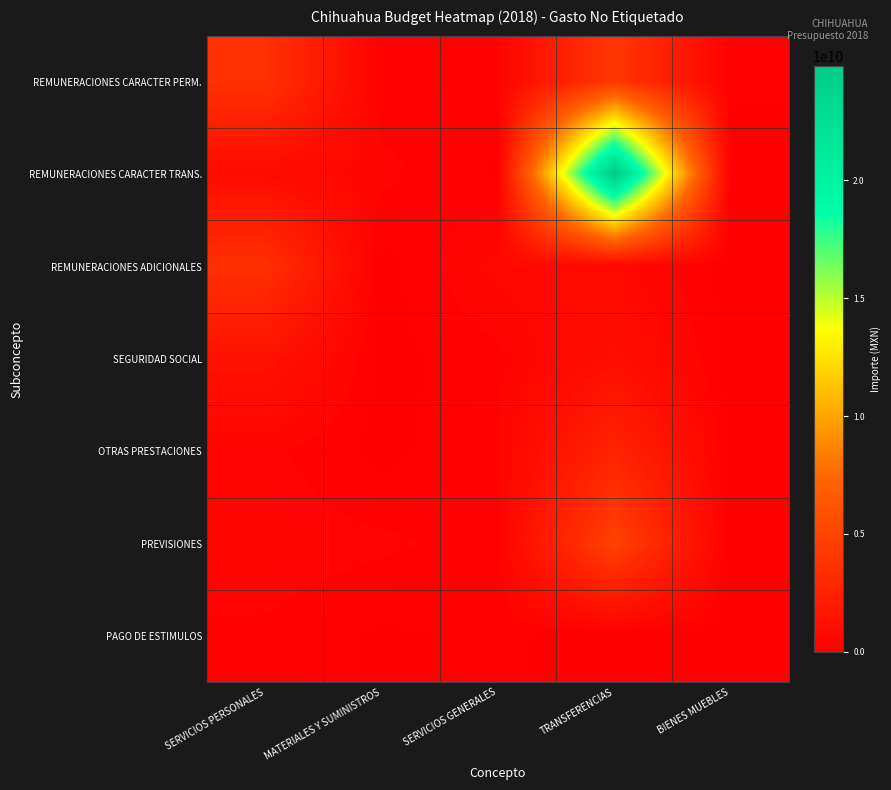

Reading left to right, transcribe all the data shown in this chart.

REMUNERACIONES CARACTER PERM.: SERVICIOS PERSONALES=3642135404.6	MATERIALES Y SUMINISTROS=148047193.6	SERVICIOS GENERALES=237721380.1	TRANSFERENCIAS=4056881637.0	BIENES MUEBLES=132906198.8
REMUNERACIONES CARACTER TRANS.: SERVICIOS PERSONALES=777496006.6	MATERIALES Y SUMINISTROS=360622090.6	SERVICIOS GENERALES=65191211.4	TRANSFERENCIAS=24853881337.2	BIENES MUEBLES=2458831.0
REMUNERACIONES ADICIONALES: SERVICIOS PERSONALES=3577709706.2	MATERIALES Y SUMINISTROS=62896.0	SERVICIOS GENERALES=585520878.0	TRANSFERENCIAS=593337119.3	BIENES MUEBLES=0.0
SEGURIDAD SOCIAL: SERVICIOS PERSONALES=1327728646.6	MATERIALES Y SUMINISTROS=17248616.7	SERVICIOS GENERALES=230754311.0	TRANSFERENCIAS=1042485151.4	BIENES MUEBLES=0.0
OTRAS PRESTACIONES: SERVICIOS PERSONALES=354878181.9	MATERIALES Y SUMINISTROS=23748633.3	SERVICIOS GENERALES=283623949.9	TRANSFERENCIAS=2619260199.1	BIENES MUEBLES=0.0
PREVISIONES: SERVICIOS PERSONALES=430443158.2	MATERIALES Y SUMINISTROS=337603804.0	SERVICIOS GENERALES=197552592.3	TRANSFERENCIAS=4816024616.2	BIENES MUEBLES=0.0
PAGO DE ESTIMULOS: SERVICIOS PERSONALES=252298896.3	MATERIALES Y SUMINISTROS=63976989.6	SERVICIOS GENERALES=134100074.6	TRANSFERENCIAS=0.0	BIENES MUEBLES=0.0